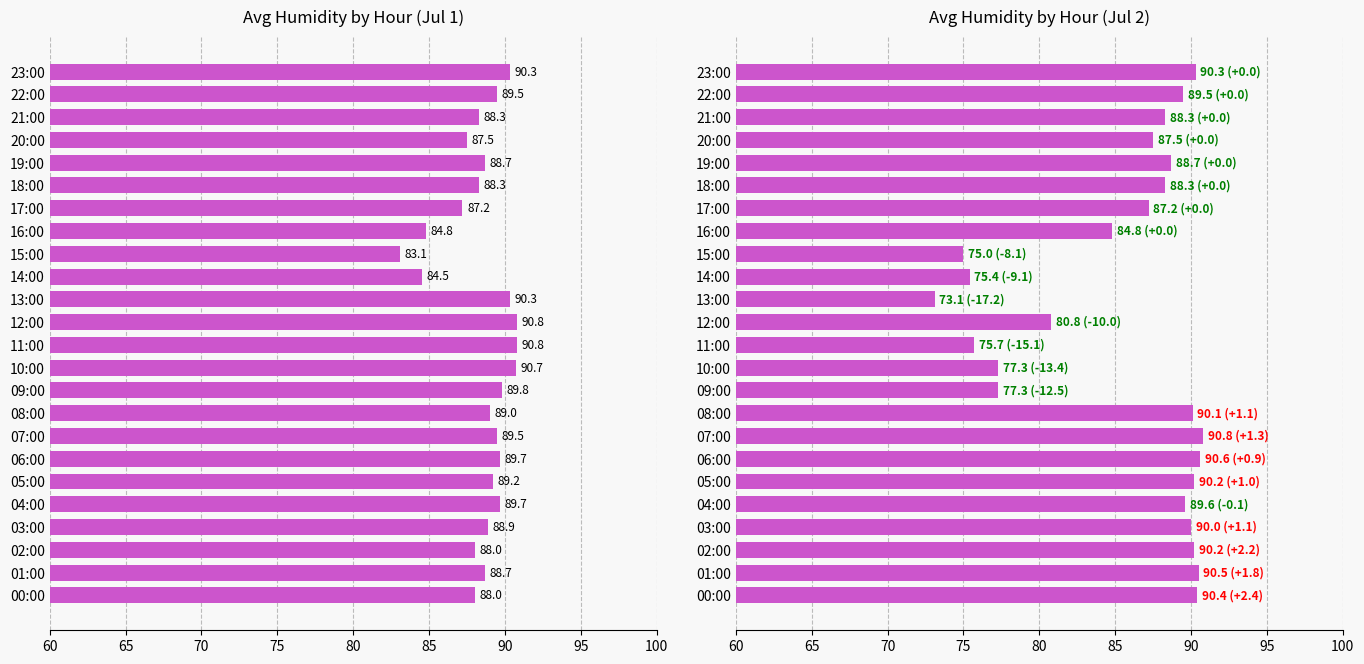

Are the bars horizontal?

Yes